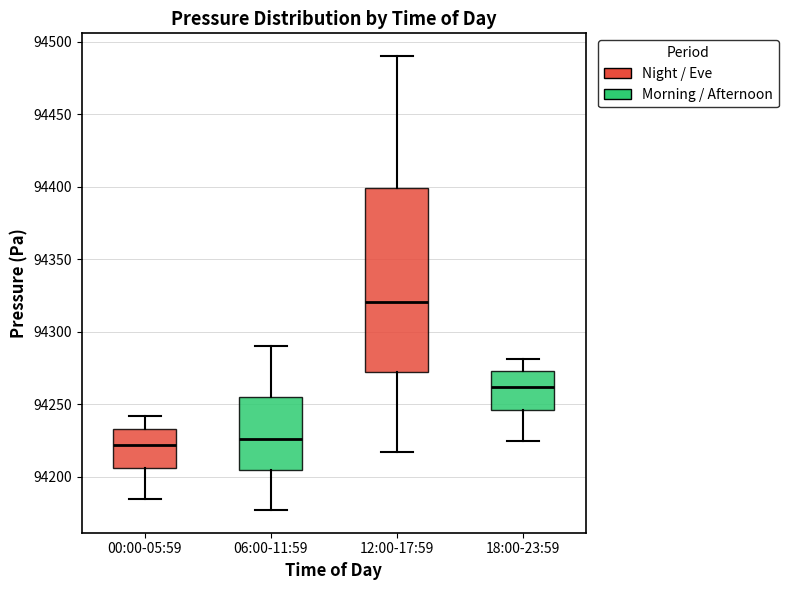

Which box has the highest median line?

12:00-17:59